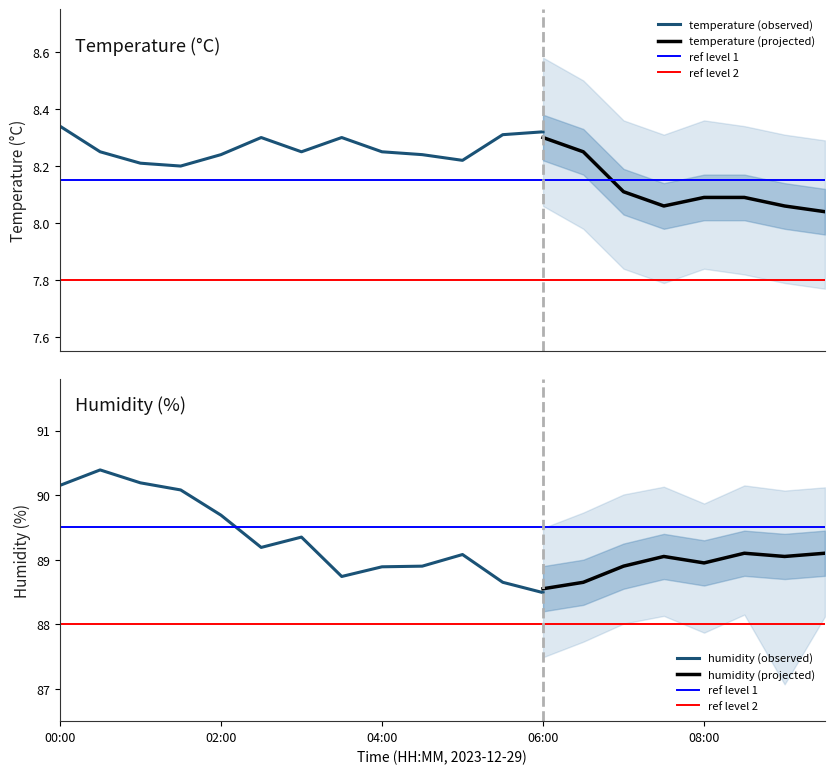

What is the sum of all humid_smooth values?

1784.1